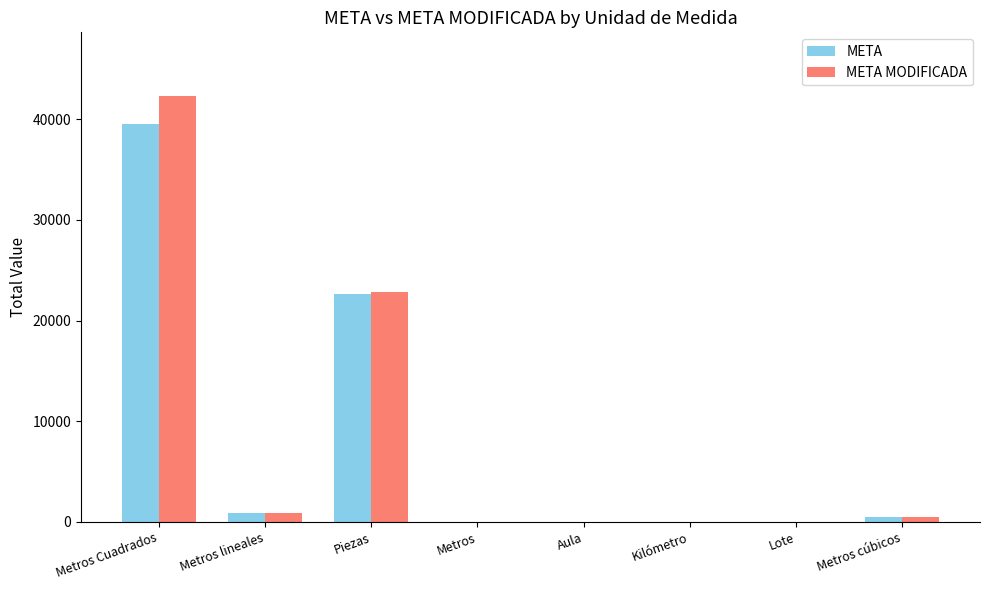

Between Metros Cuadrados and Kilómetro, which series saw the biggest shift?

META MODIFICADA